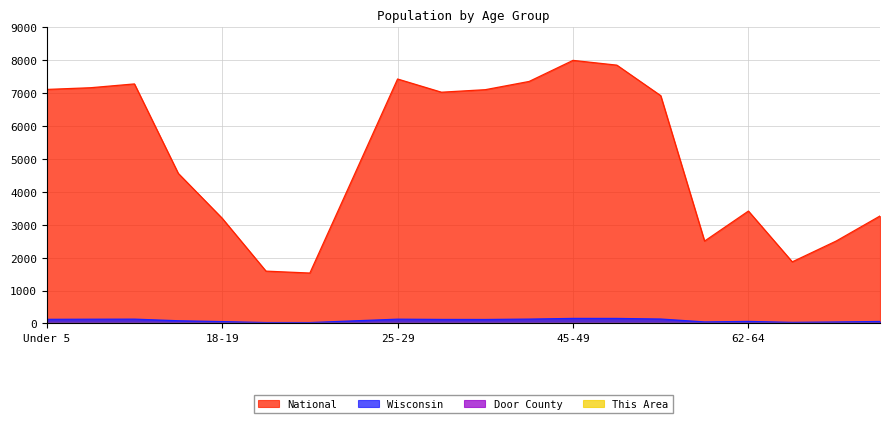

In This Area, how many points are higher than both neighbors (excluding endpoints)?

4